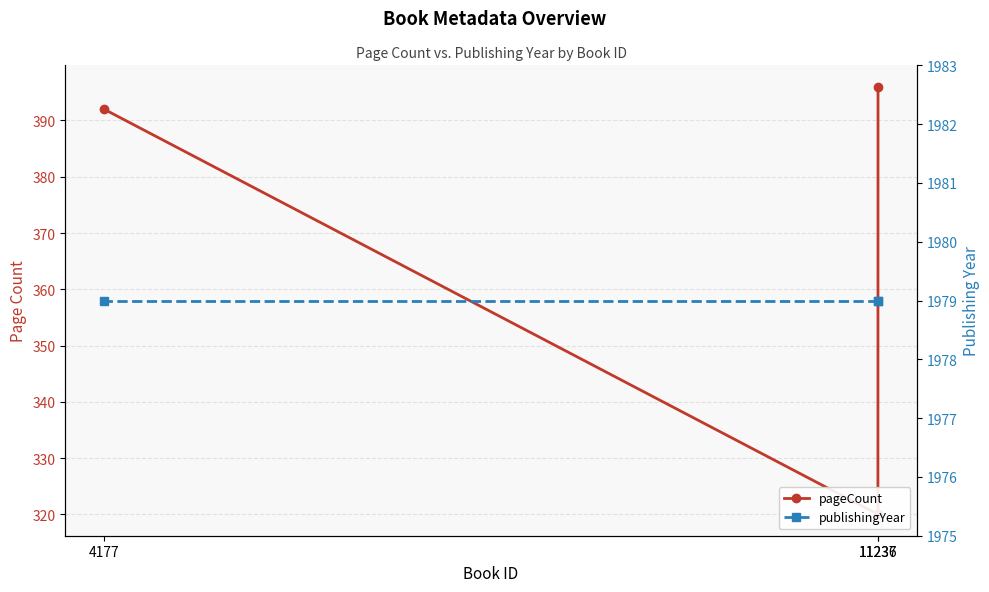

At which category does the chart reach its peak across all series?

11237